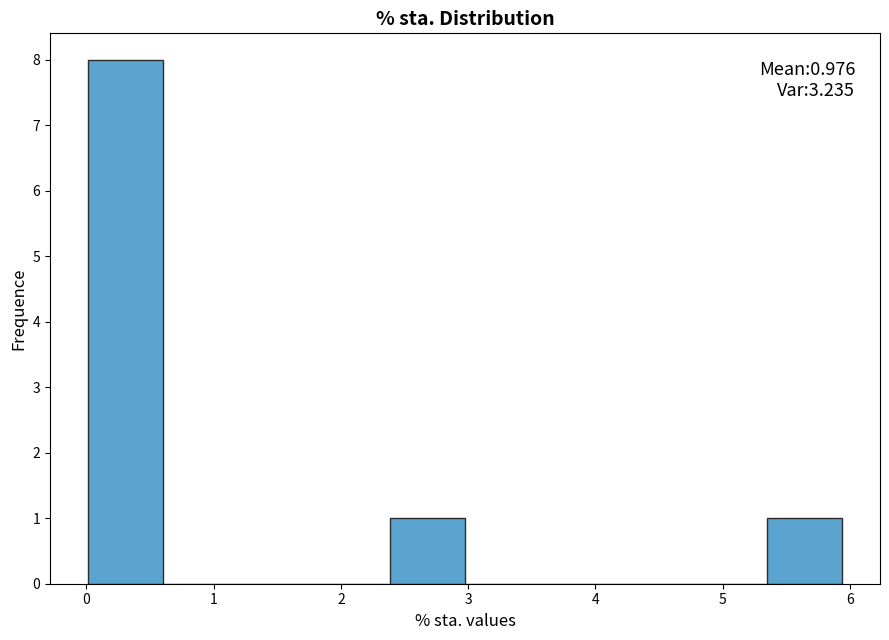

Over which range of the x-axis is the bar tallest?

0.0 to 0.6